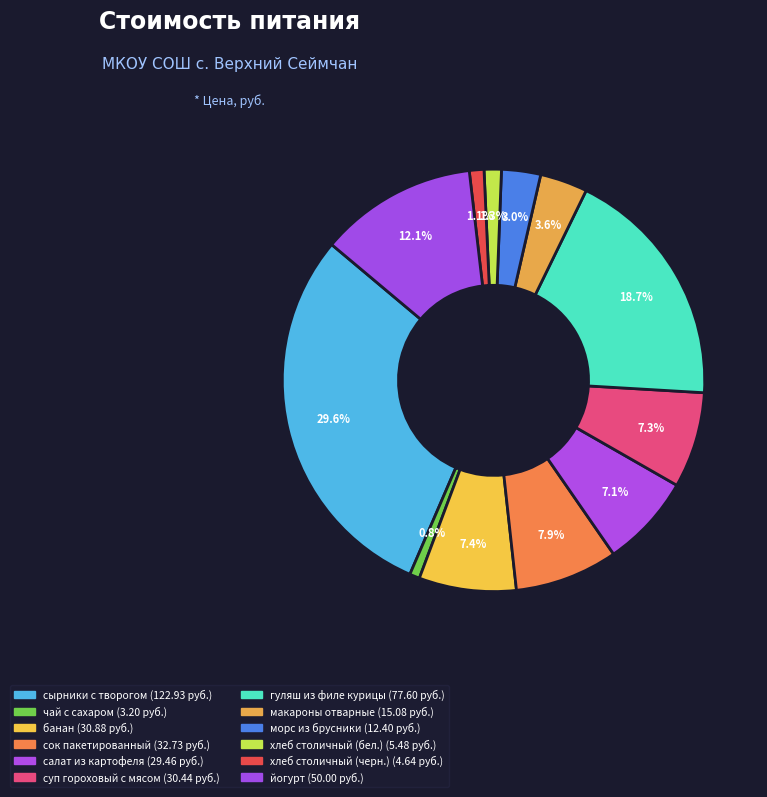

How many slices are in this pie chart?

12